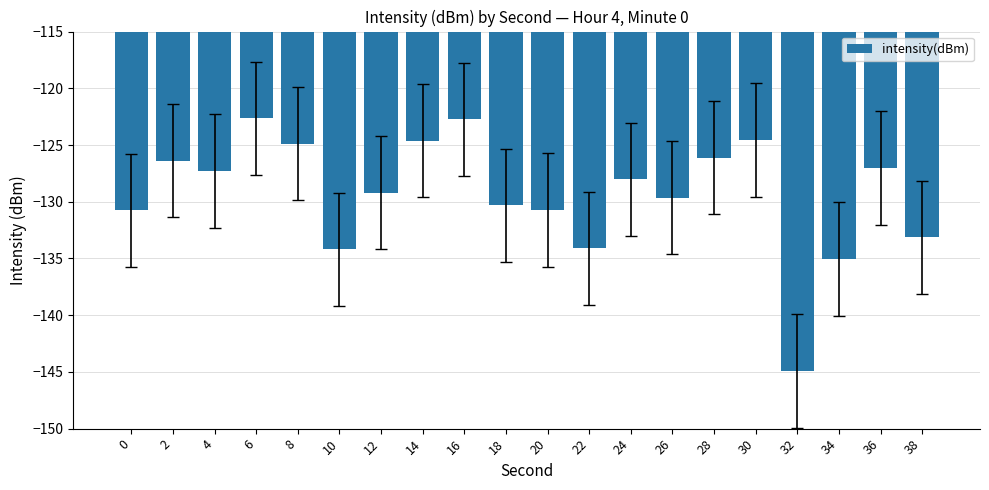

What is the difference between the maximum and minimum values?

22.3